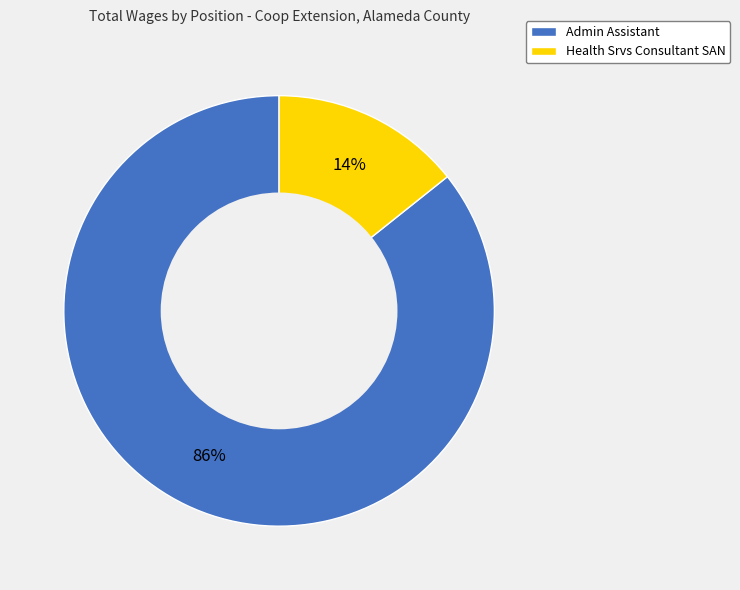

Which category has the biggest portion of the pie?

Admin Assistant